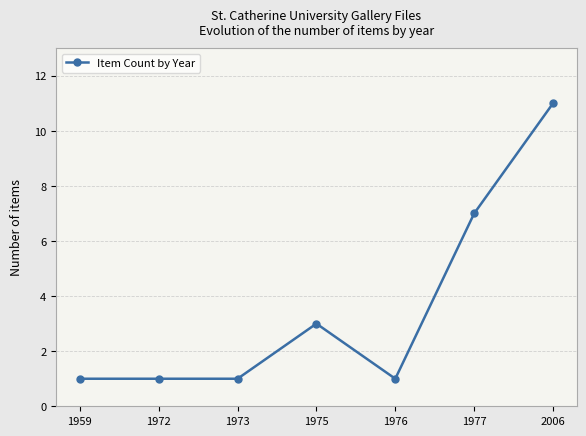

True or false: there are more than 0 points higher than both neighbors.

True